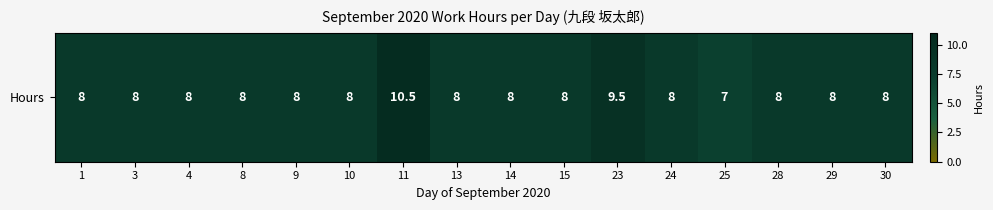

How many categories are shown in the chart?

16